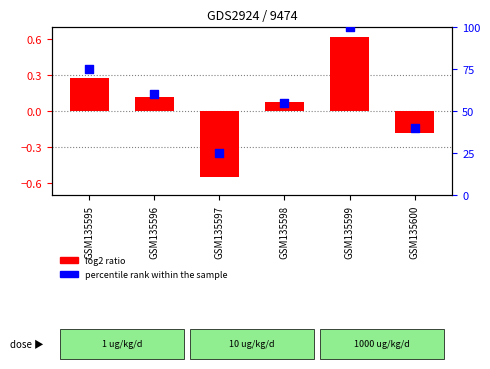

At which category is the sum across all series the highest?

GSM135599